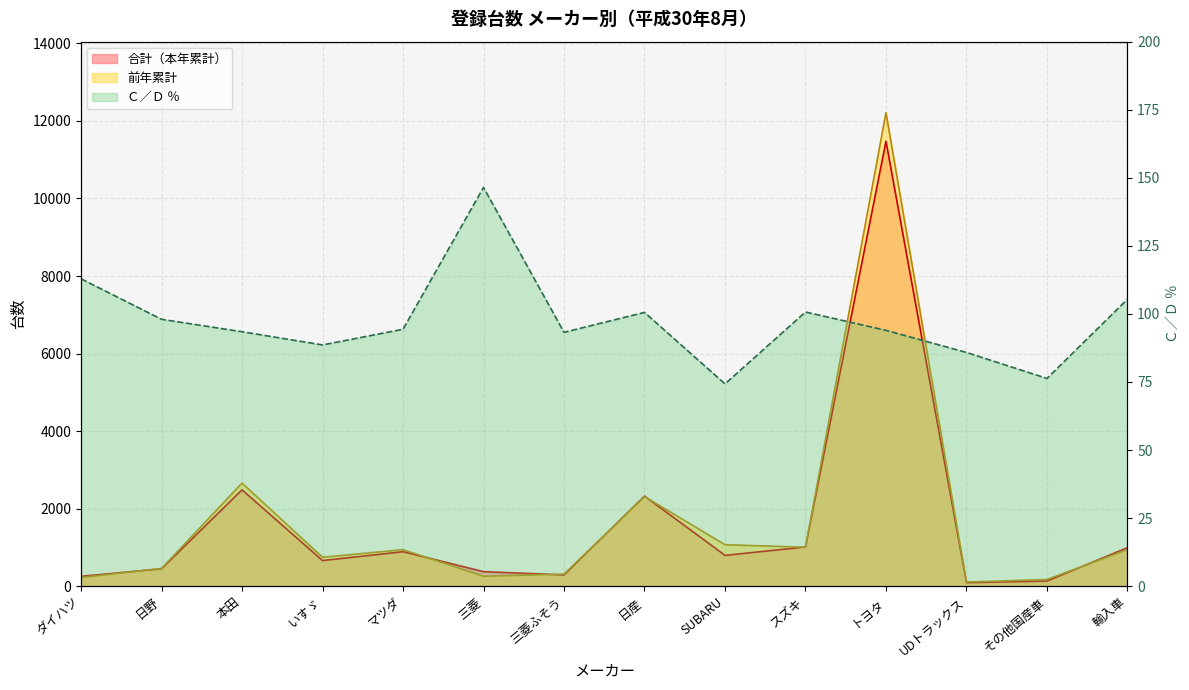

What is the label of the 8th point from the left?

日産